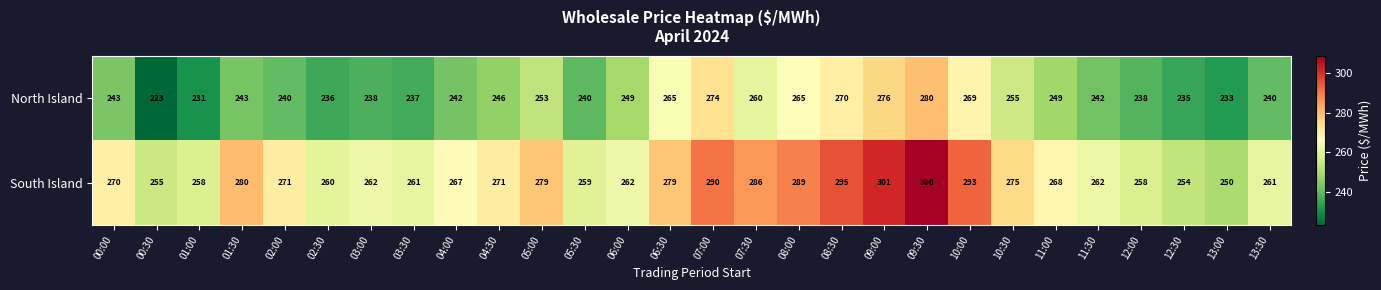

What is the sum of the North Island values at 05:30 and 01:30?

483